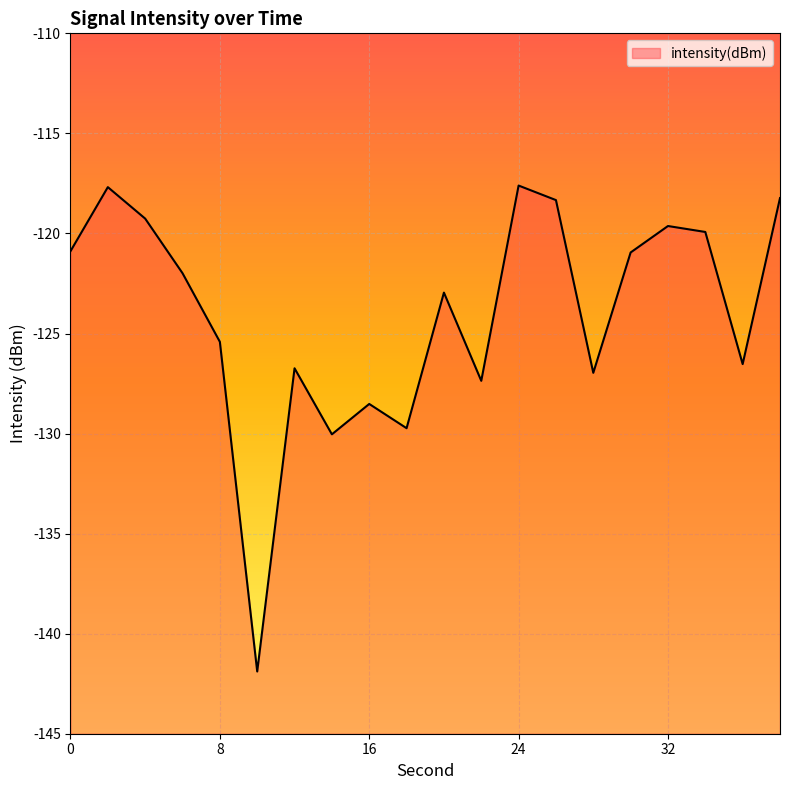

What is the average value?

-124.0